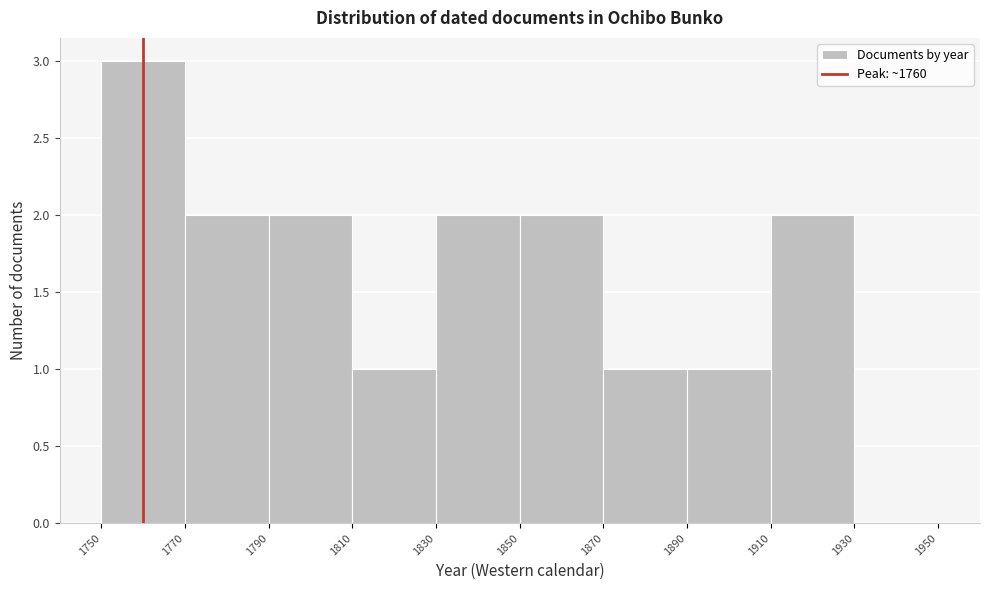

How tall is the bar that spans 1890 to 1910 on the x-axis? The values are not printed on the chart, so give them approximately, as read against the axis.

1